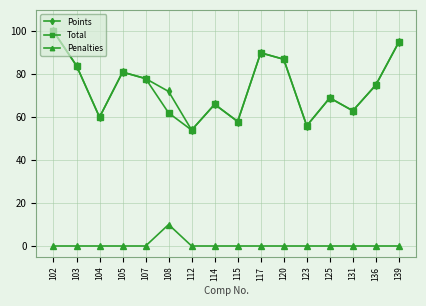

What is the spread (max minus min) of values at 136?

75